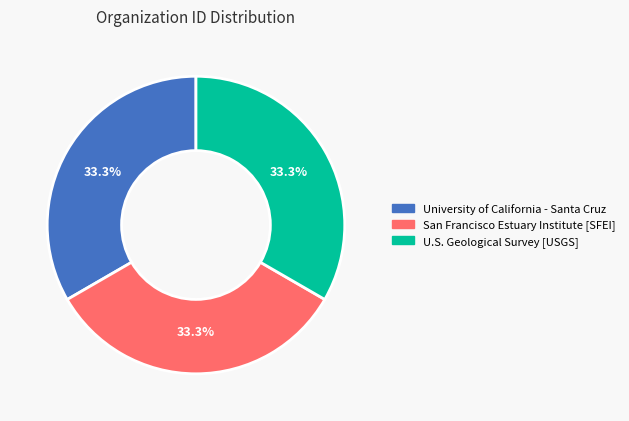

How many slices are in this pie chart?

3